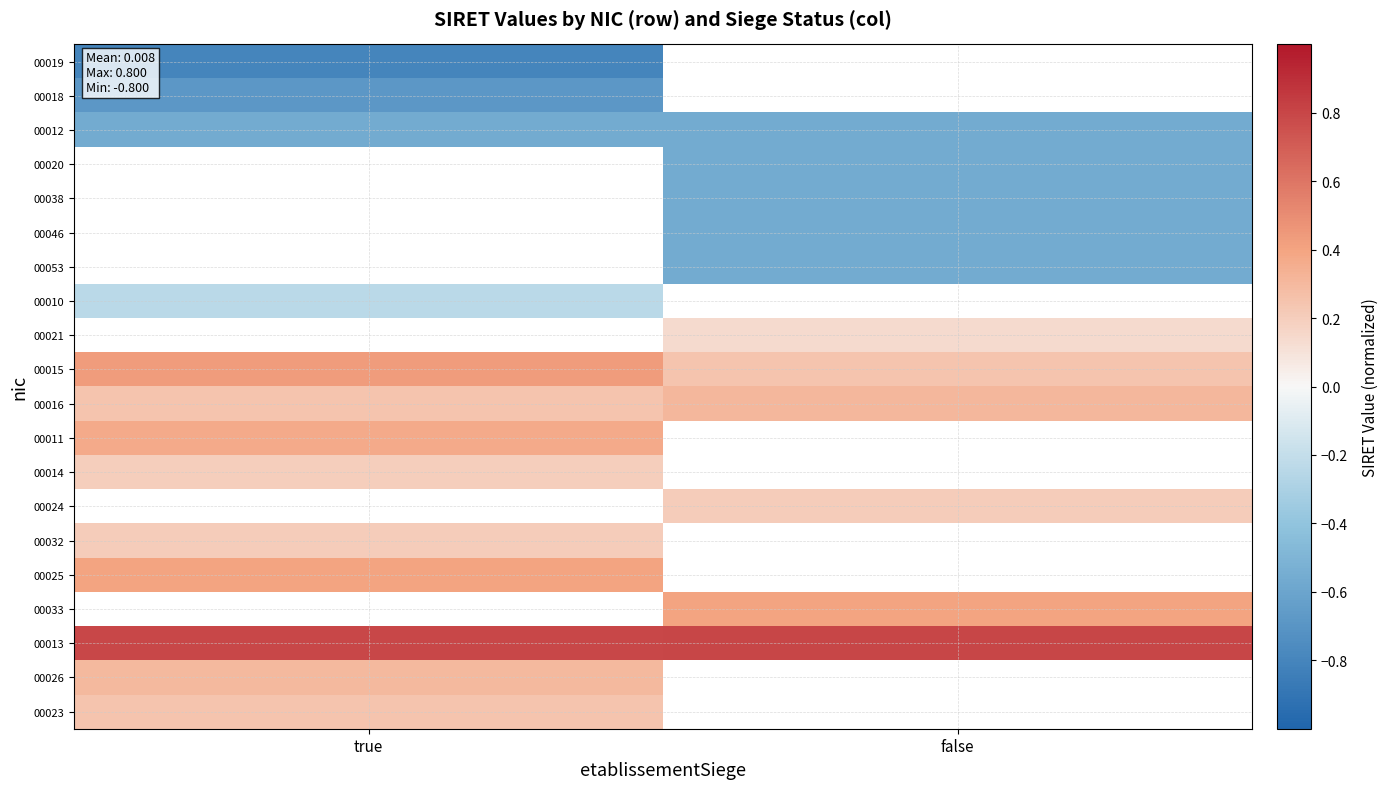

Count the number of categories in the chart.

2